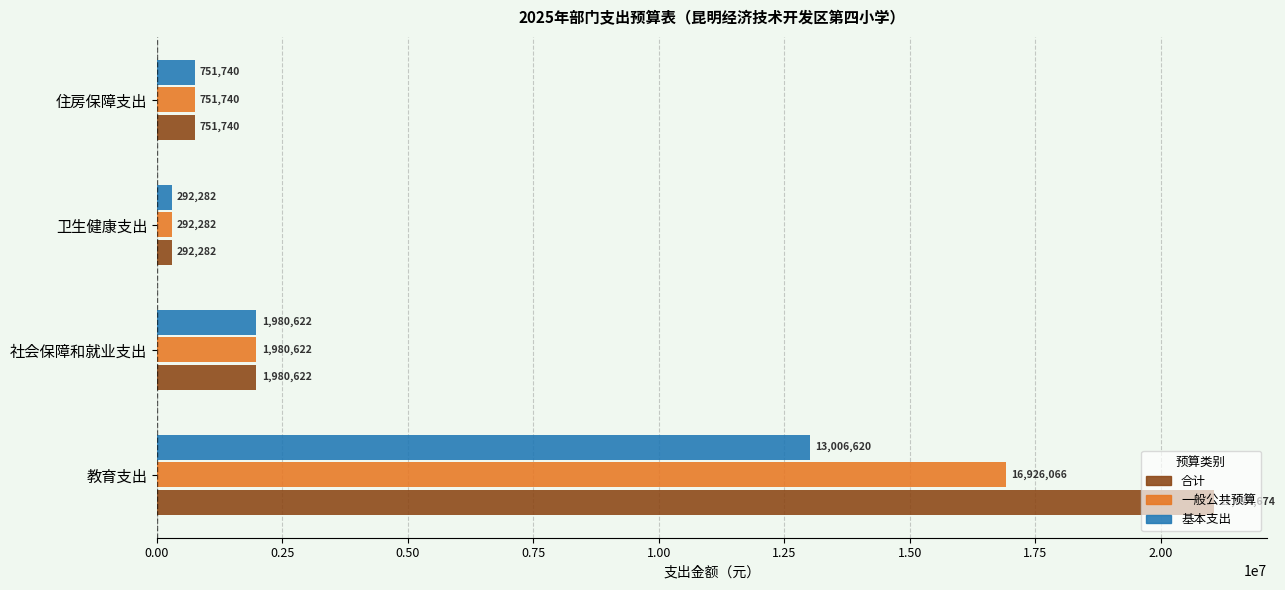

Which series has the largest total across all categories?

合计